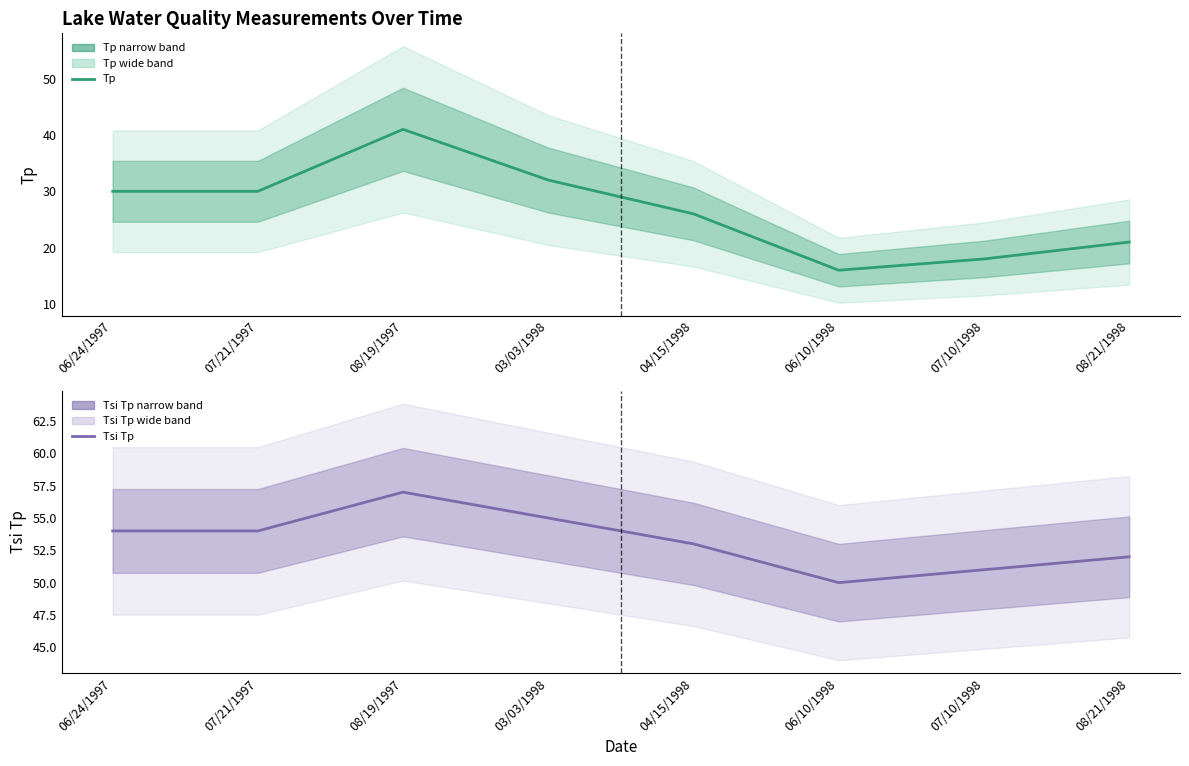

List the labels in order of Tsi Tp value, largest first.

08/19/1997, 03/03/1998, 06/24/1997, 07/21/1997, 04/15/1998, 08/21/1998, 07/10/1998, 06/10/1998